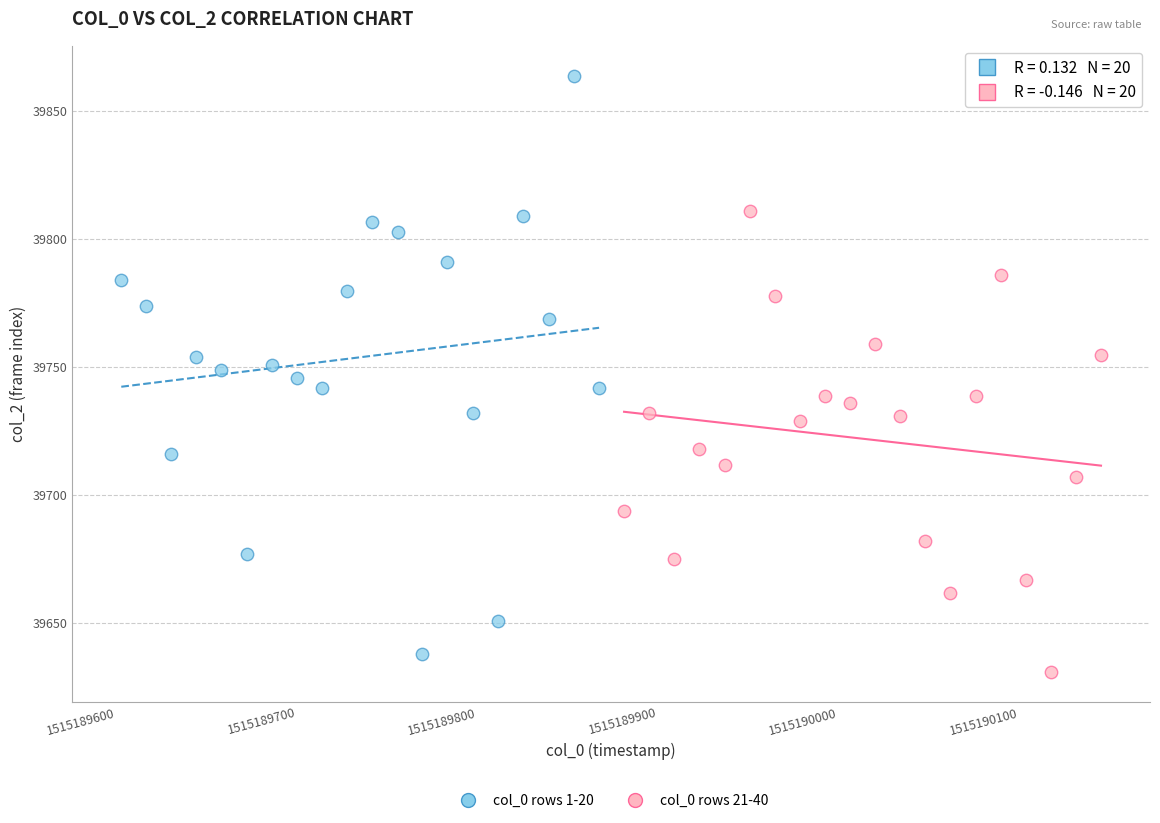

Which series reaches the maximum Y coordinate?

col_0 rows 1-20